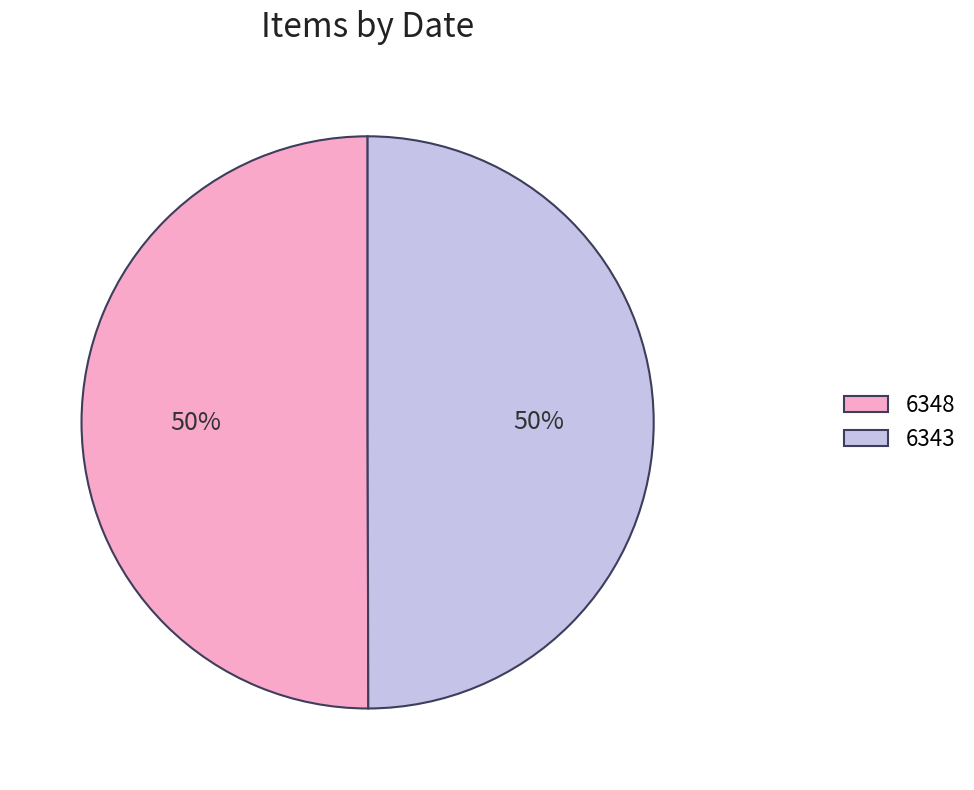

To the nearest percent, what is the average slice percentage?

50%